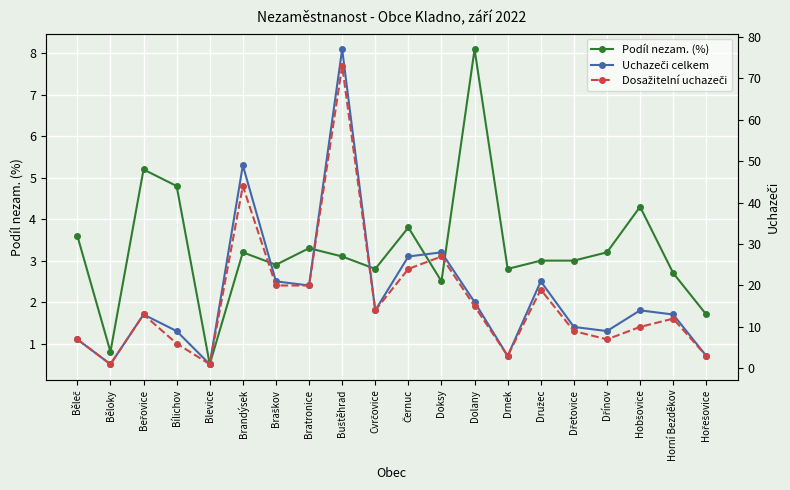

True or false: Podíl nezam. (%) and Uchazeči celkem cross at least once.

False